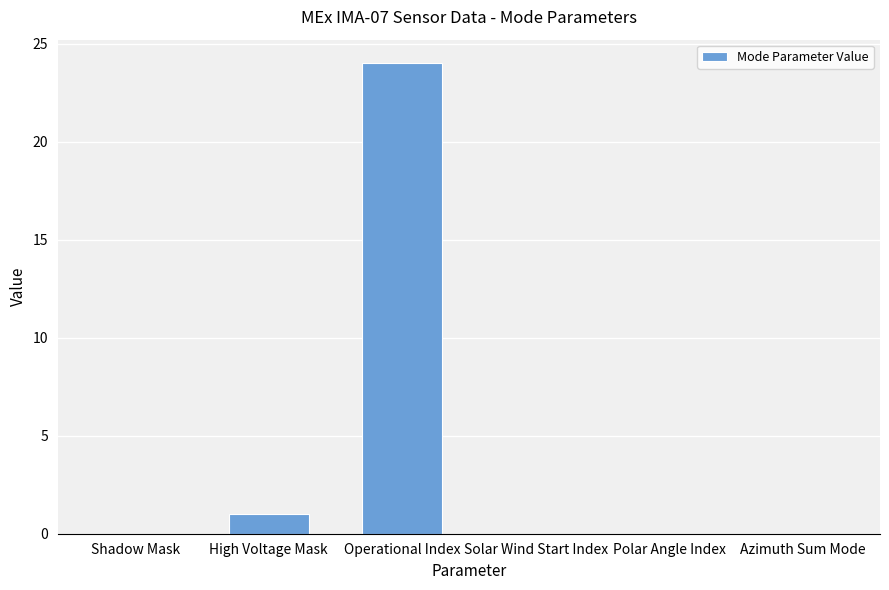

Reading left to right, list all the values displayed in this chart.

Shadow Mask=0	High Voltage Mask=1	Operational Index=24	Solar Wind Start Index=0	Polar Angle Index=0	Azimuth Sum Mode=0